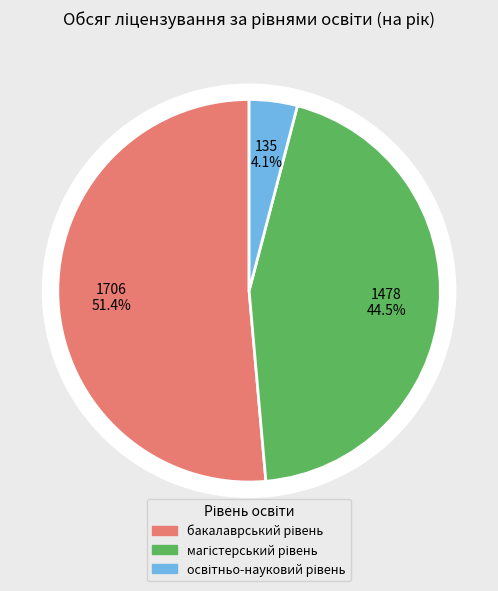

What is the smallest slice in the pie chart?

третій (освітньо-науковий) рівень